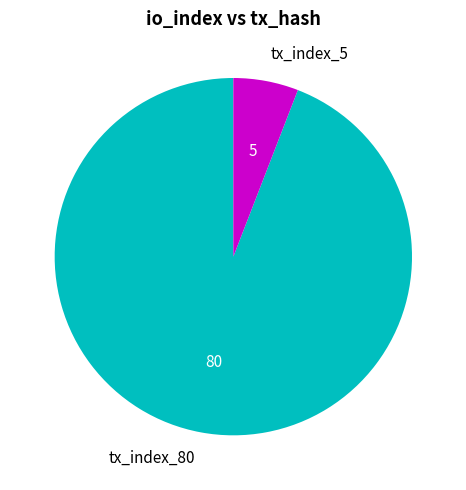

Which slice is the largest?

tx_index_80